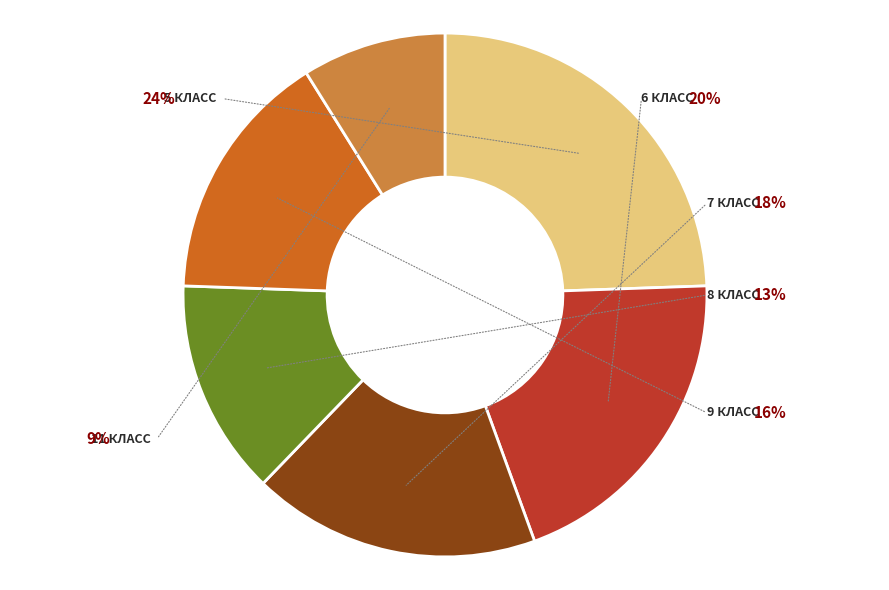

How much of the chart is everything except 5 класс?

75.6%